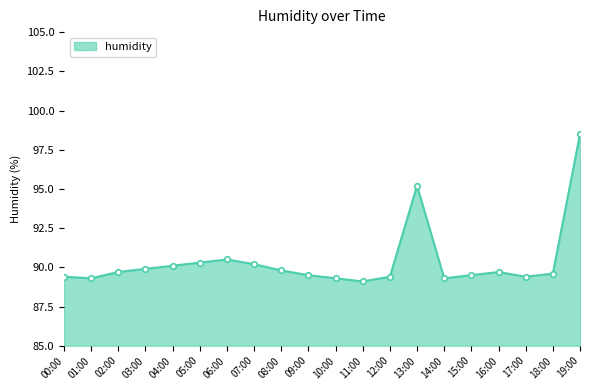

Where is the first local maximum?

06:00